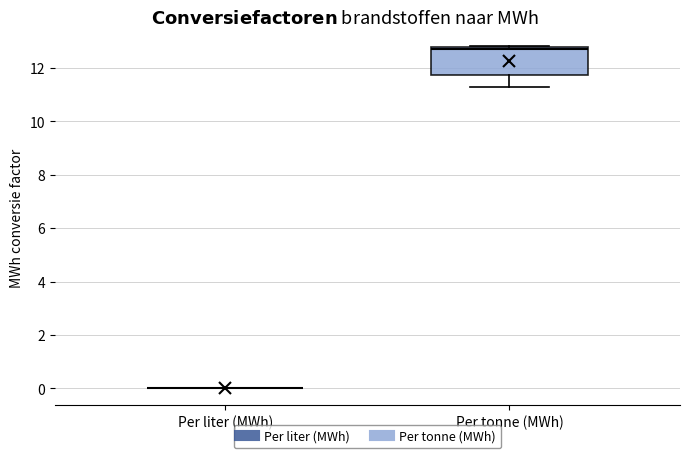

Reading left to right, transcribe this box plot: for each box, give where its median line is, the range the box spans, and where its two whiskers end, as read against the y-axis. The values are not printed on the chart, so give them approximately, as read against the axis.

Per liter (MWh): box collapsed to a line at 0.0, whiskers 0.0 to 0.0
Per tonne (MWh): median 12.8 (just below the box's upper edge), box 11.8 to 12.8, whiskers 11.2 to 12.8